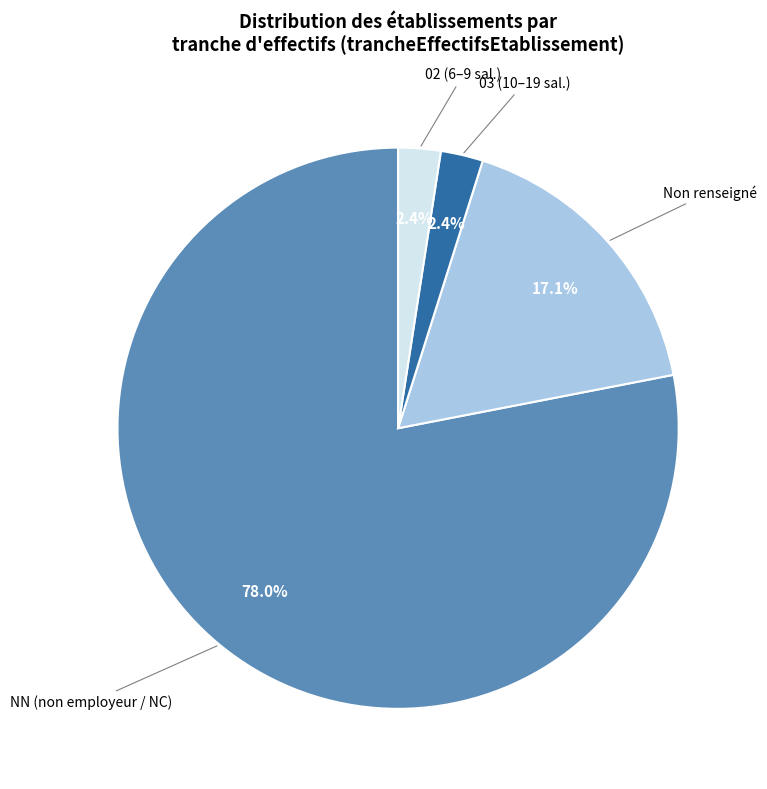

Combined, do Non renseigné and NN (non employeur / NC) account for over 50%?

Yes